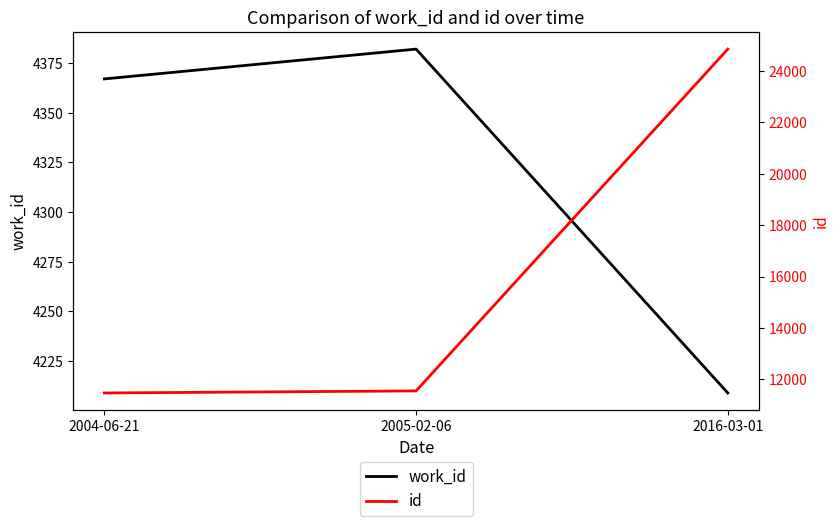

How many data points in id are above 11549?

1